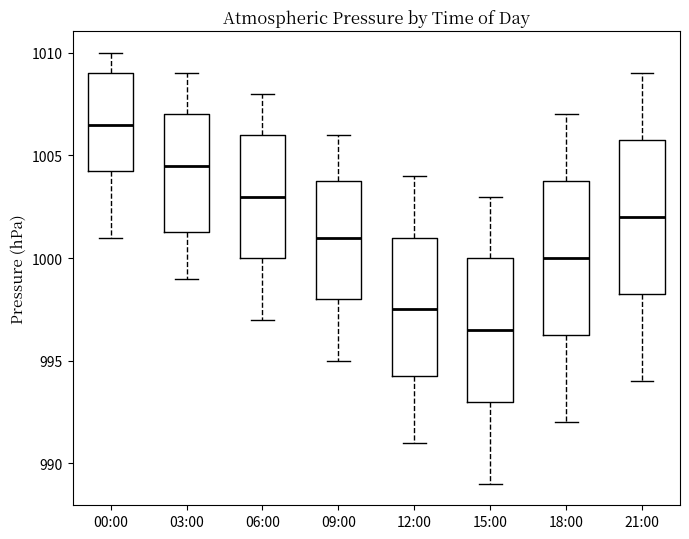

Which box has the lowest median line?

15:00